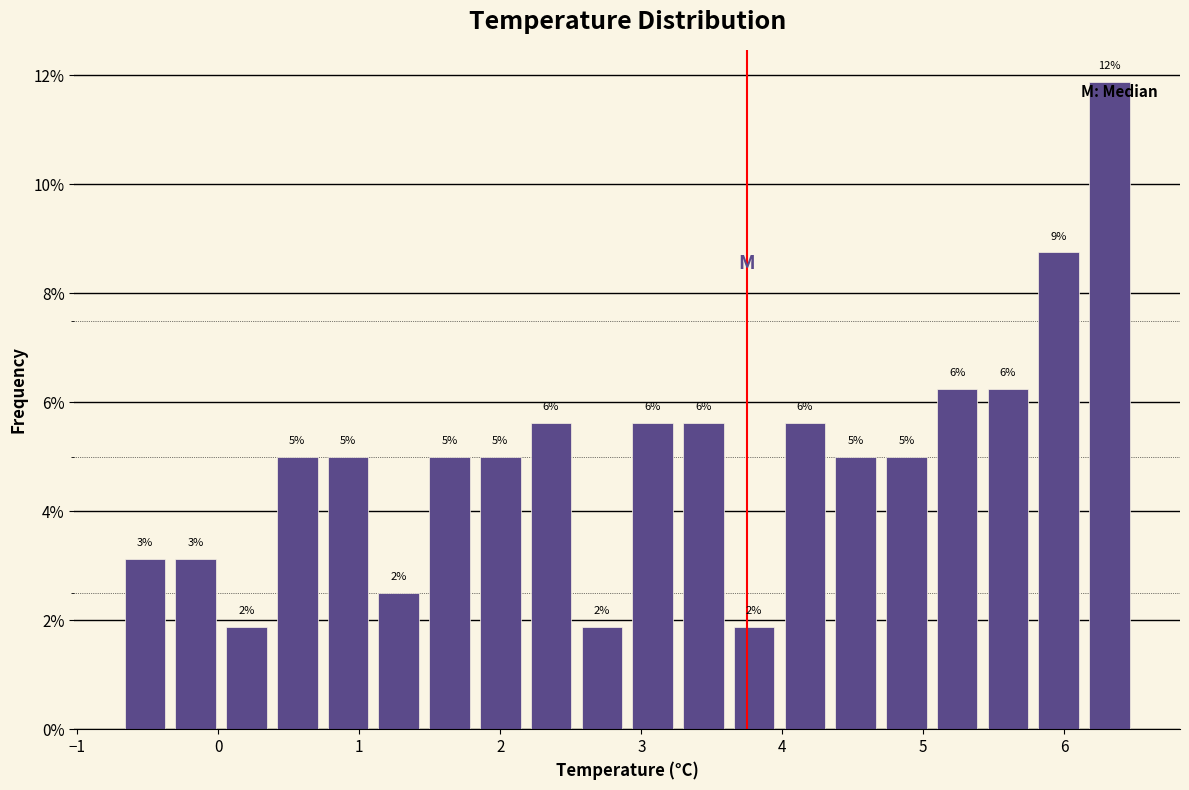

Around what value on the x-axis is the tallest bar? Give the approximate position of its centre, as read against the axis.

6.3